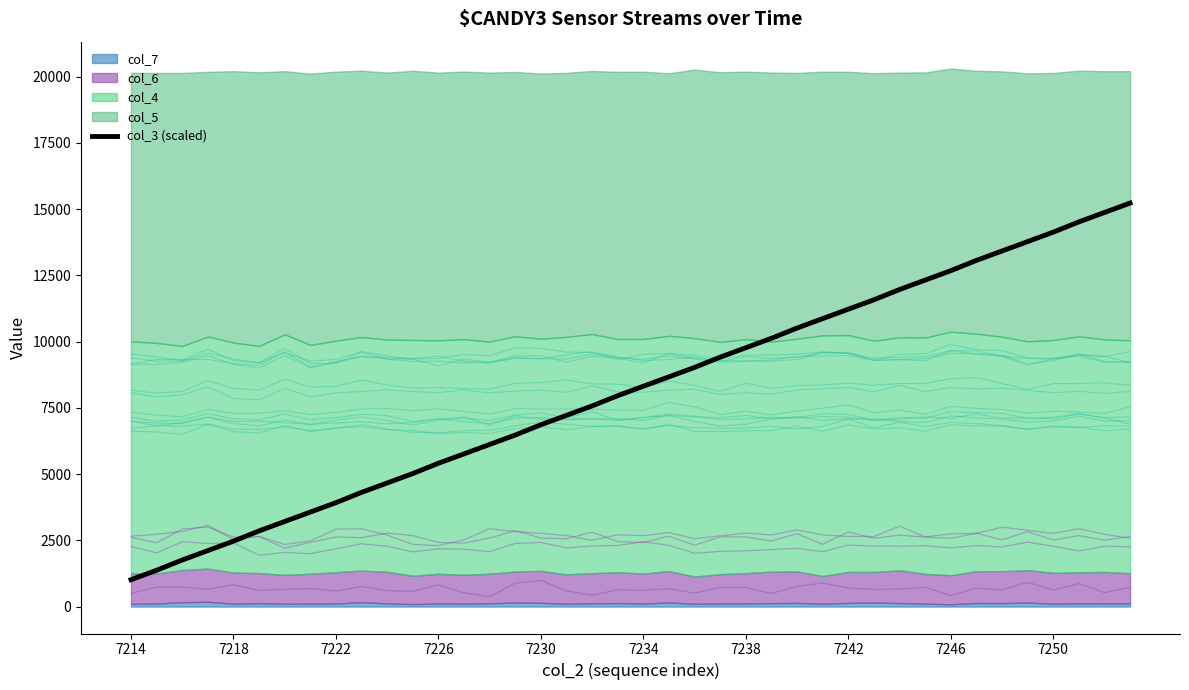

What is the sum of the values at 18 and 19?

15535.6